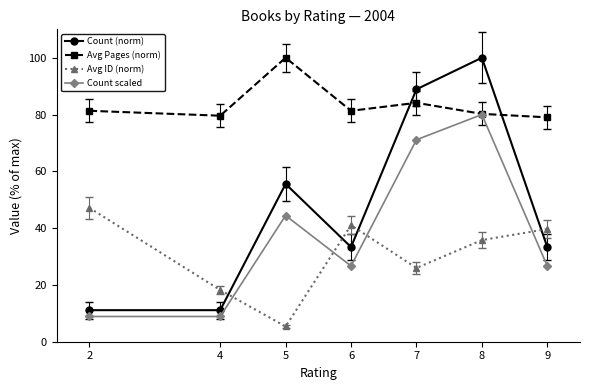

True or false: Avg Pages (norm) and Avg ID (norm) intersect in this chart.

False